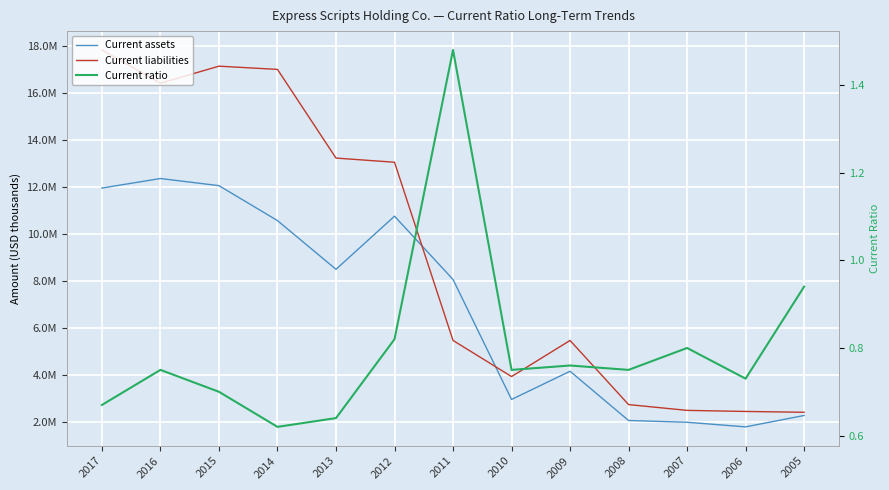

How many series are shown in this chart?

3